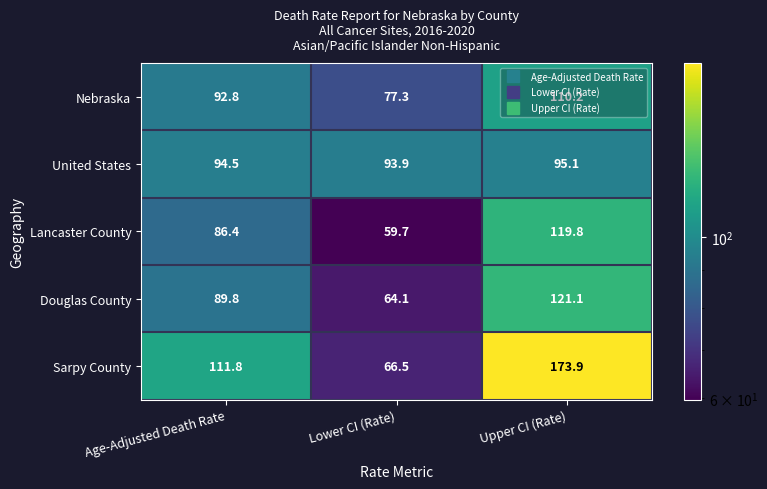

Count the number of data series in this chart.

5